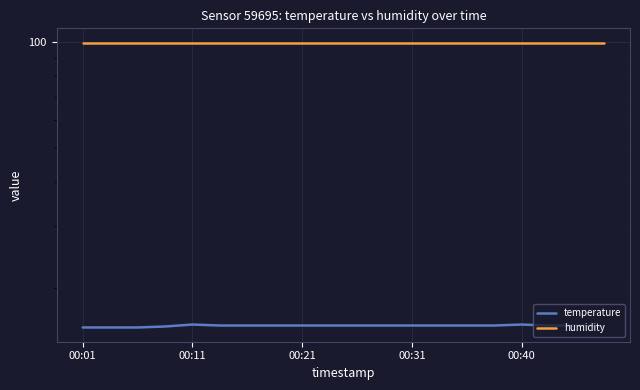

Which series has the largest total across all categories?

humidity